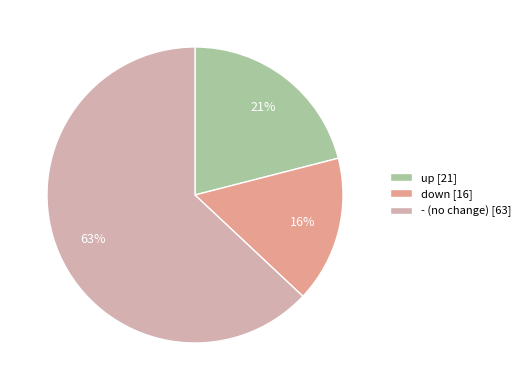

To the nearest percent, what is the difference between the largest and smallest slice percentages?

47%